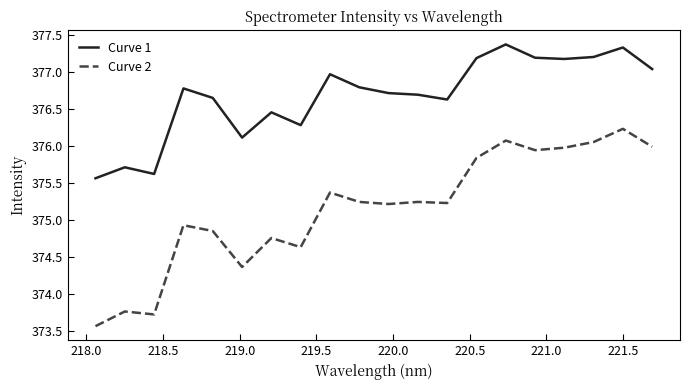

True or false: Curve 1 and Curve 2 cross at least once.

False